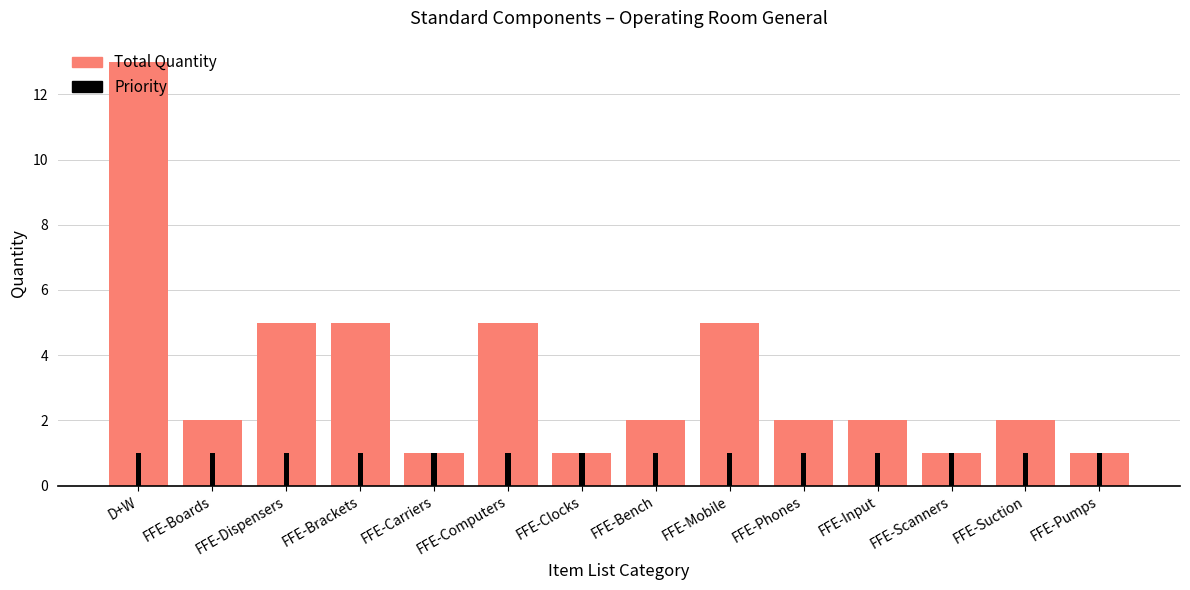

At which category does the chart reach its peak across all series?

D+W